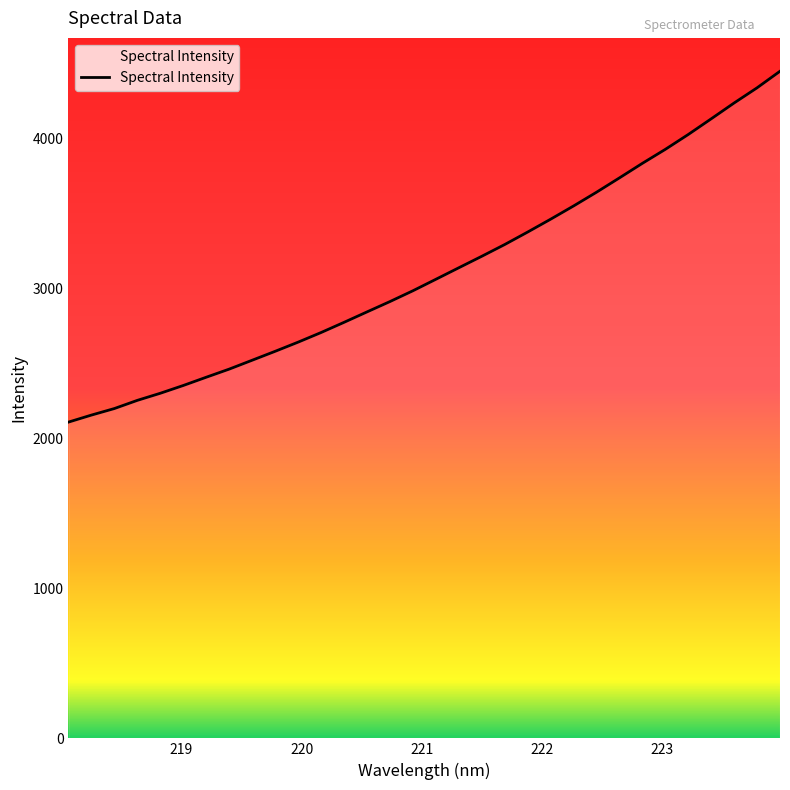

True or false: there are more than 1 points higher than both neighbors.

False